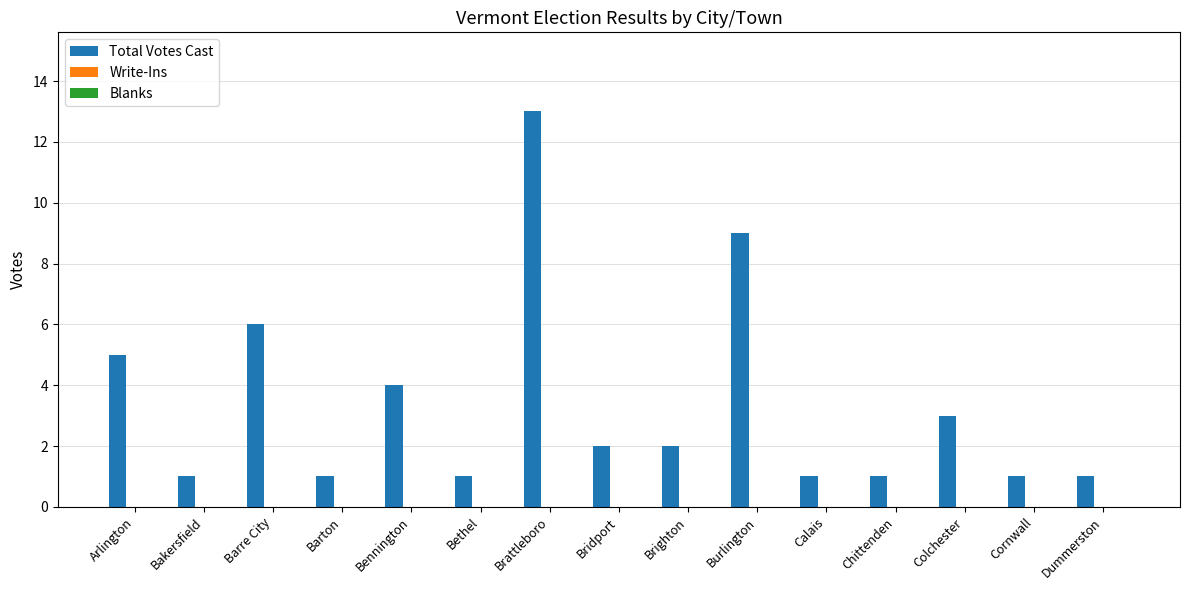

What is the change in value from Chittenden to Colchester?

+2